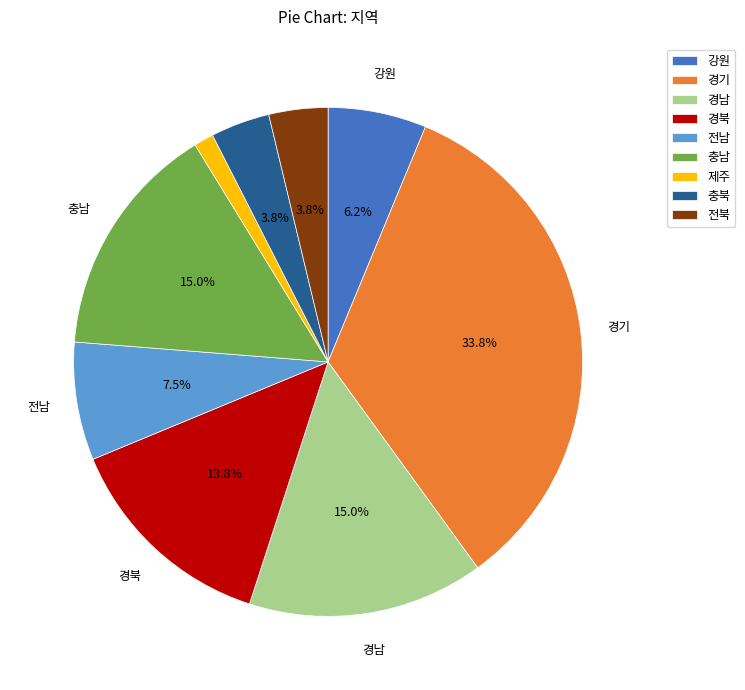

Approximately how many times larger is the value at 전남 compared to 강원?

1.2